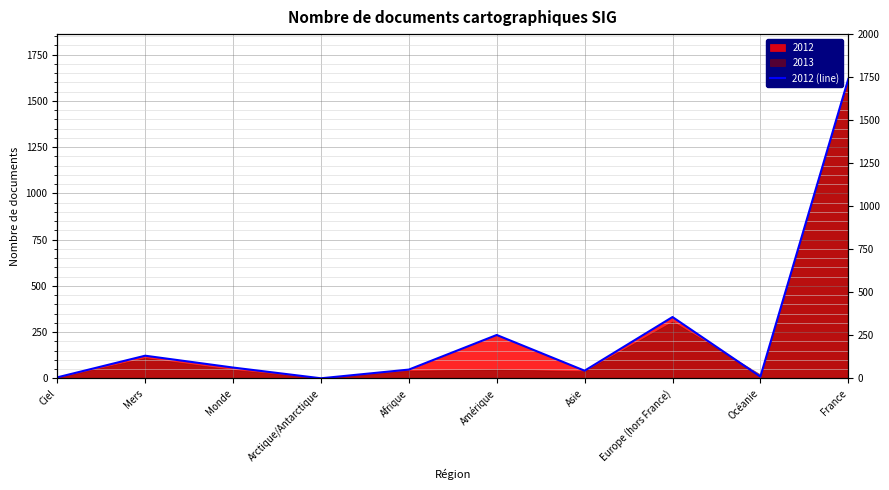

What is the difference between the maximum and minimum values?

1617